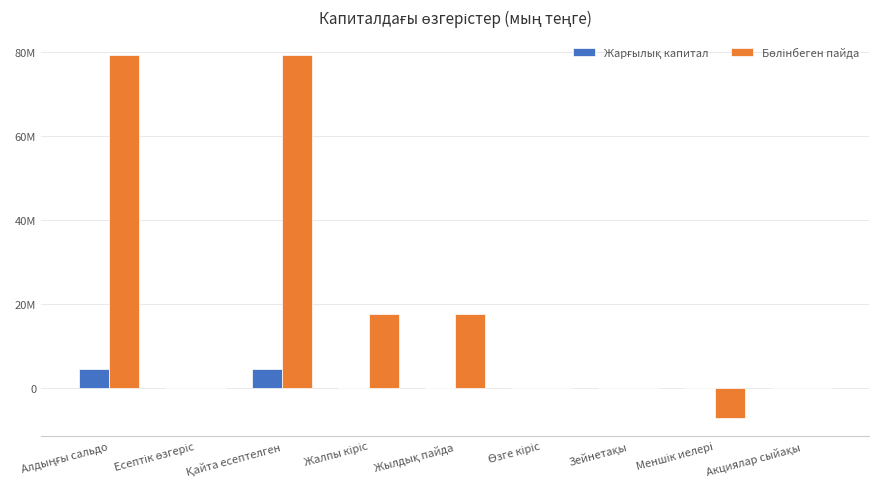

Rank the series by their maximum value, from highest to lowest.

Бөлінбеген пайда, Жарғылық капитал